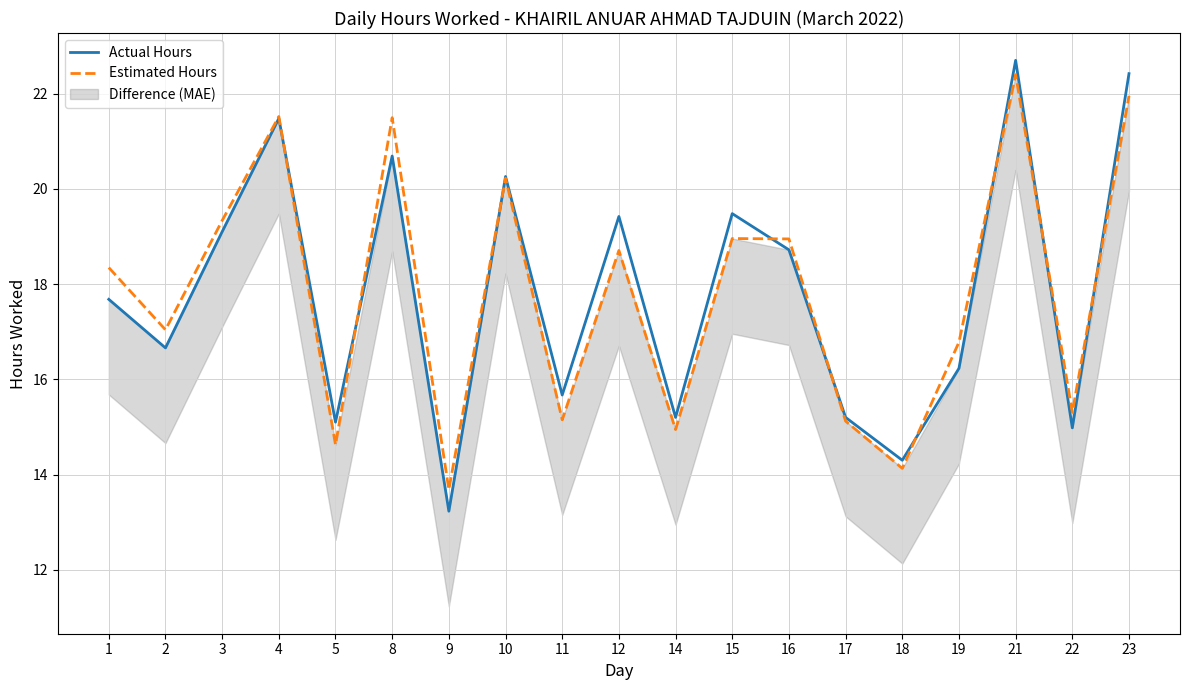

What is the value of the Estimated Hours point at the 5th from the left?

14.6